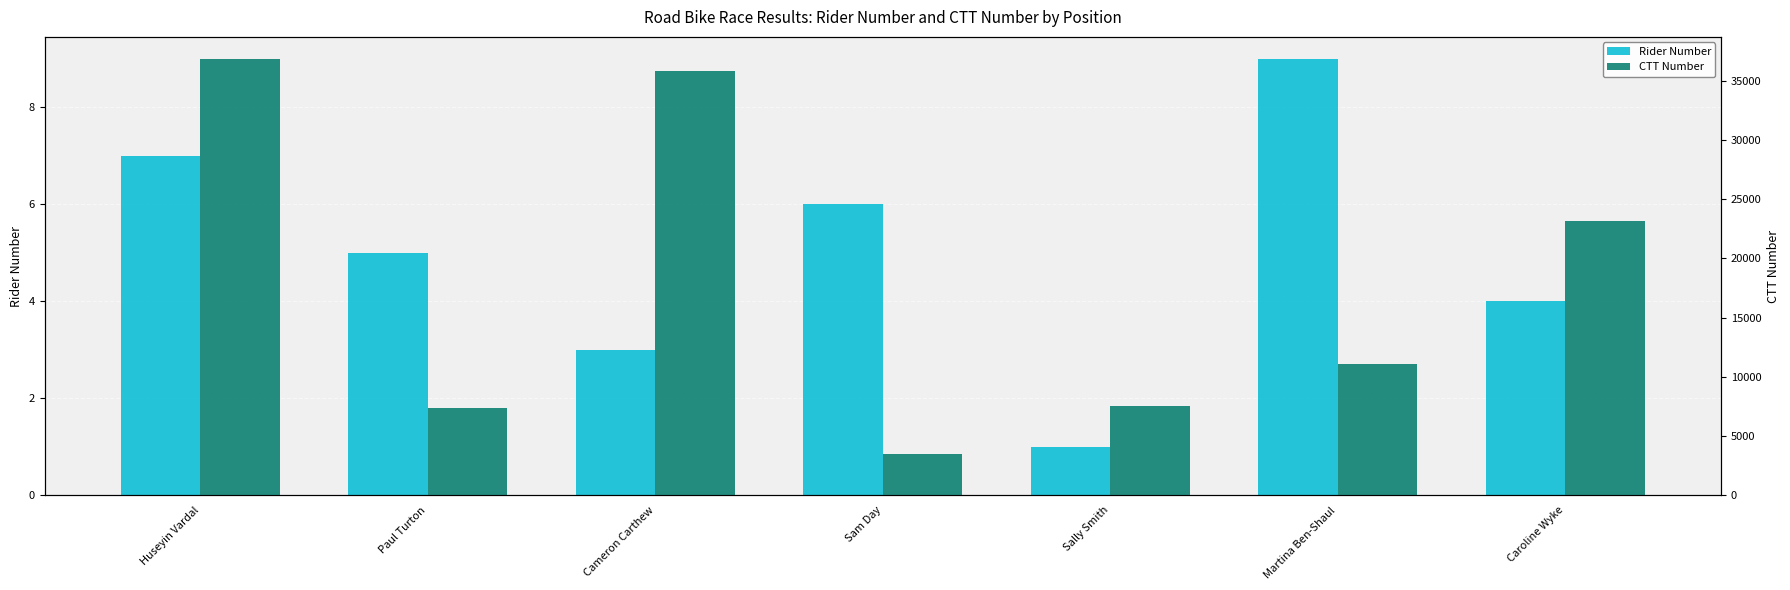

Which series has the largest total across all categories?

CTT Number